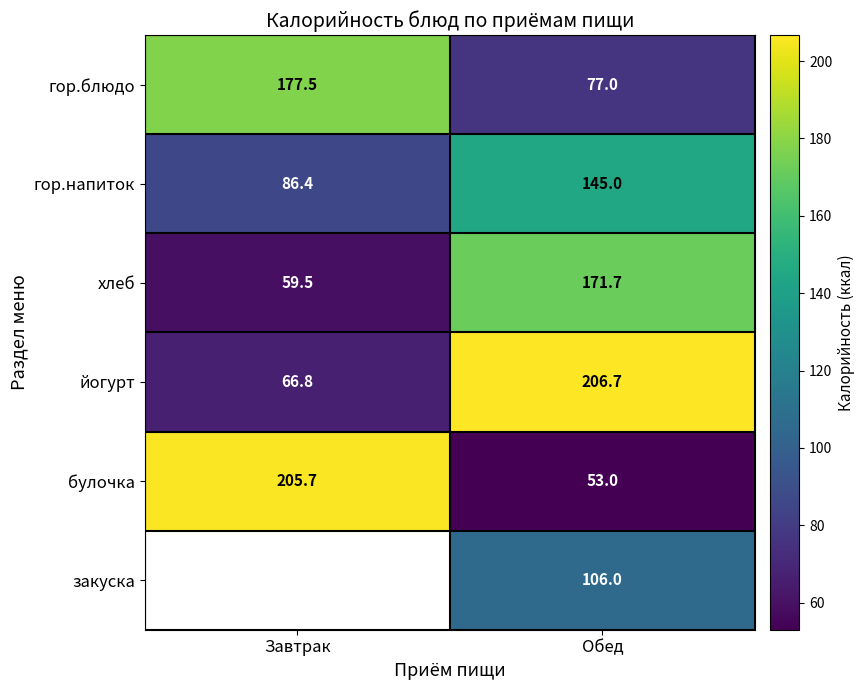

Read the йогурт value at Обед.

206.7